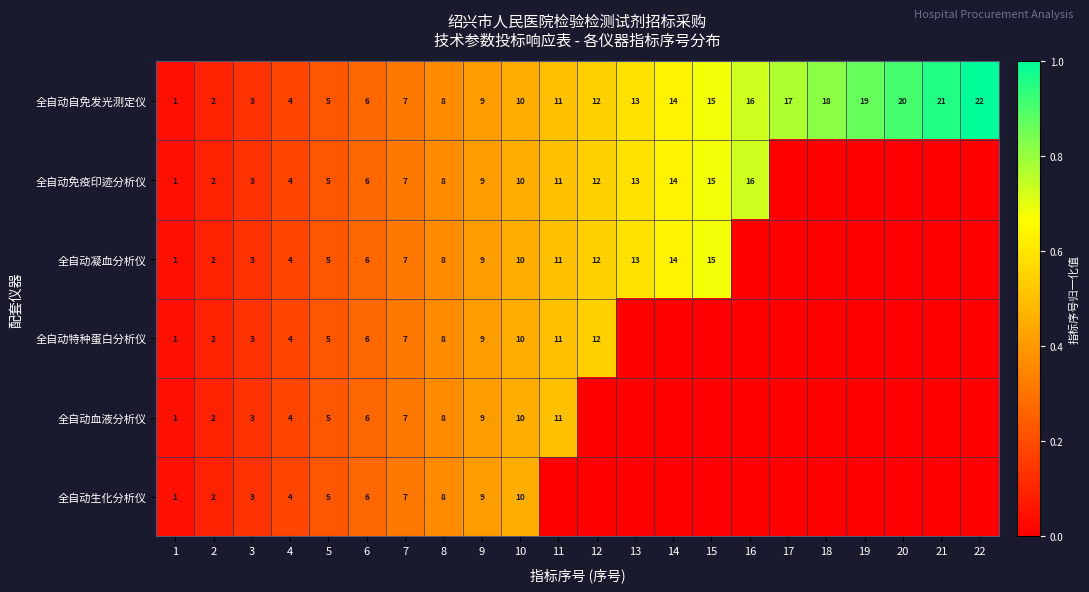

At how many categories does at least one series exceed 0?

22